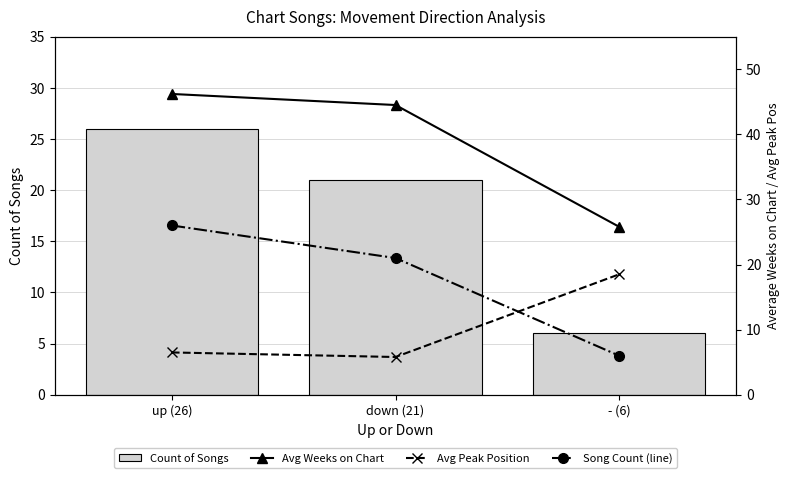

How many data points in Song Count (line) are less than 21?

1